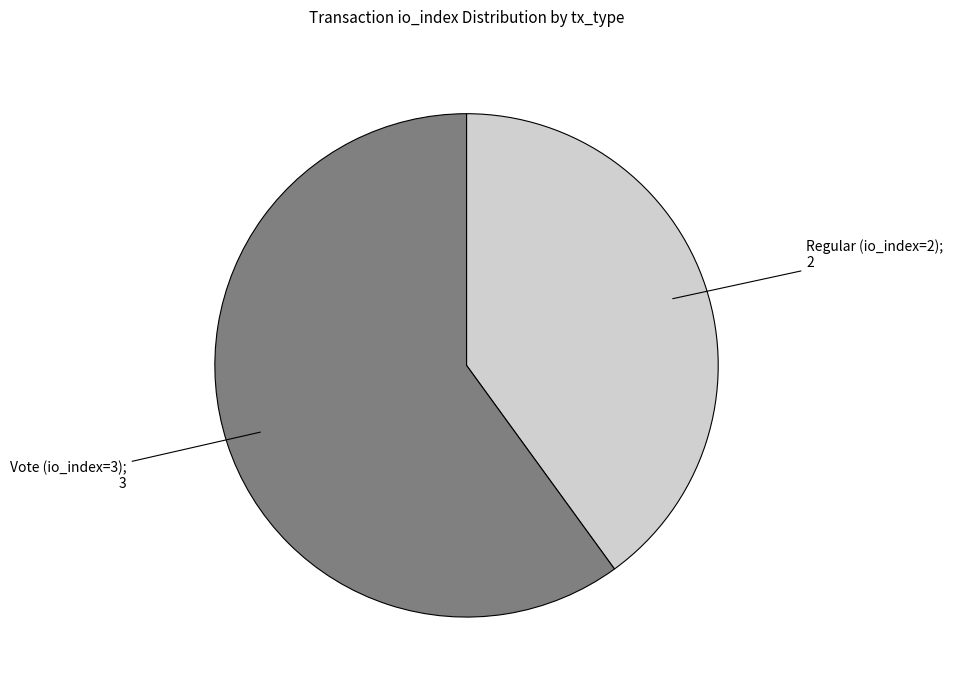

How many segments does this pie chart have?

2